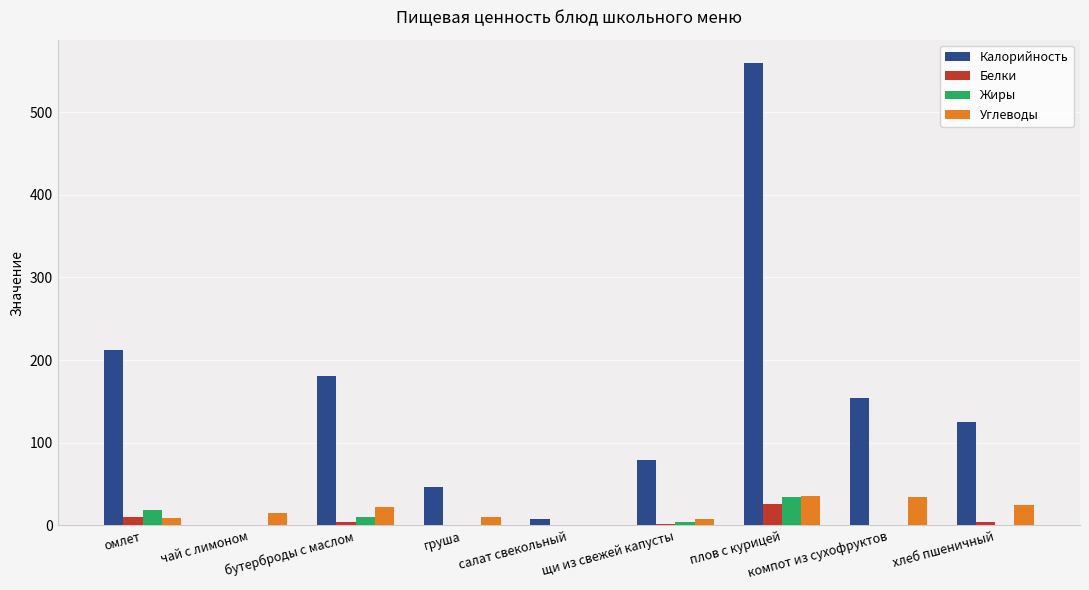

How many series are shown in this chart?

4